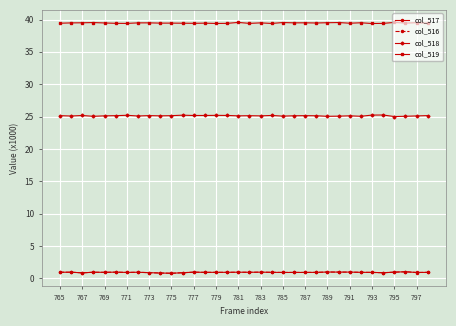

What is the value of the col_519 point at the 23rd from the left?

39.5